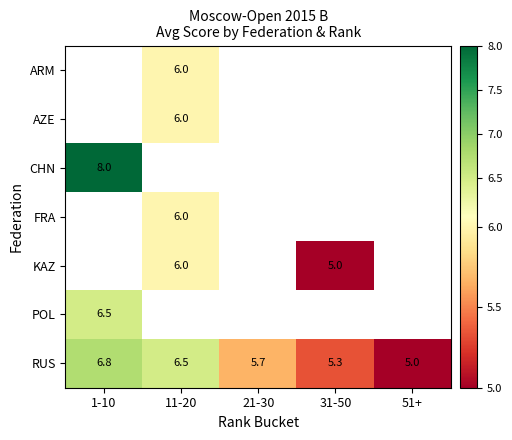

List the labels in order of RUS value, largest first.

1-10, 11-20, 21-30, 31-50, 51+